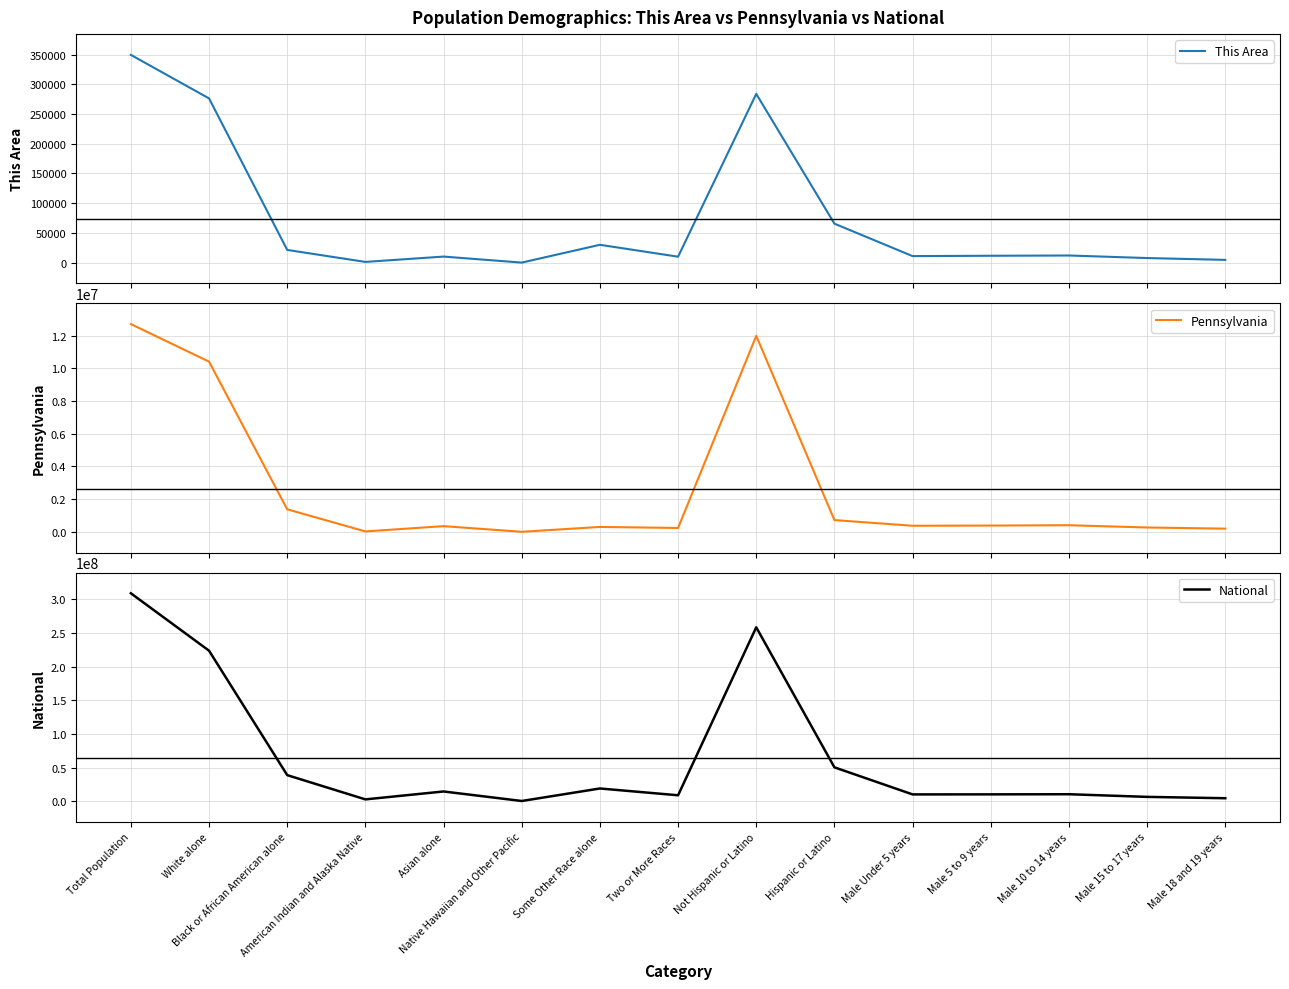

How many data points in National are above 10579862?

7